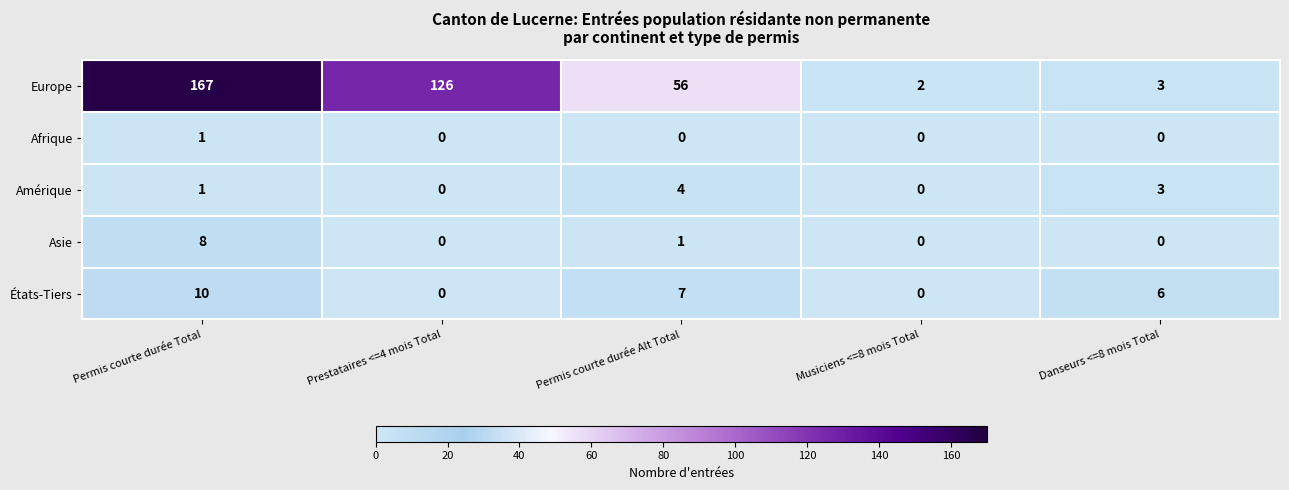

Which series has the widest spread of values?

Europe